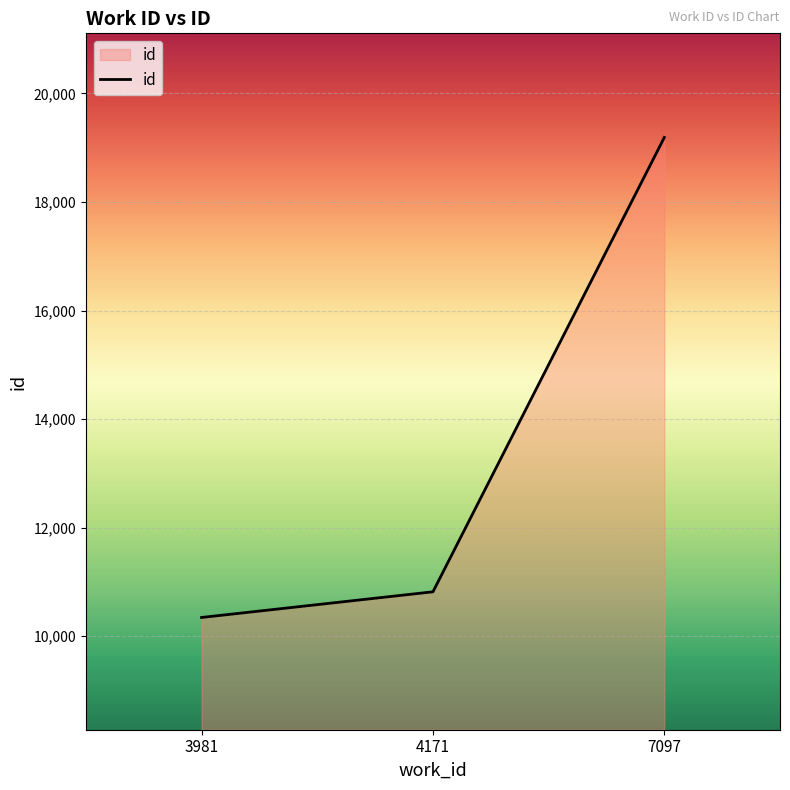

How many distinct data groups are displayed?

1